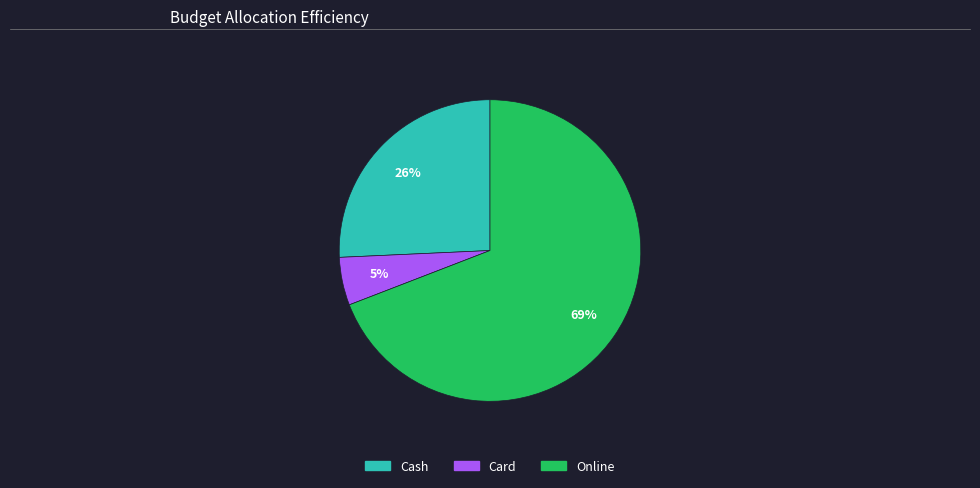

How many segments does this pie chart have?

3